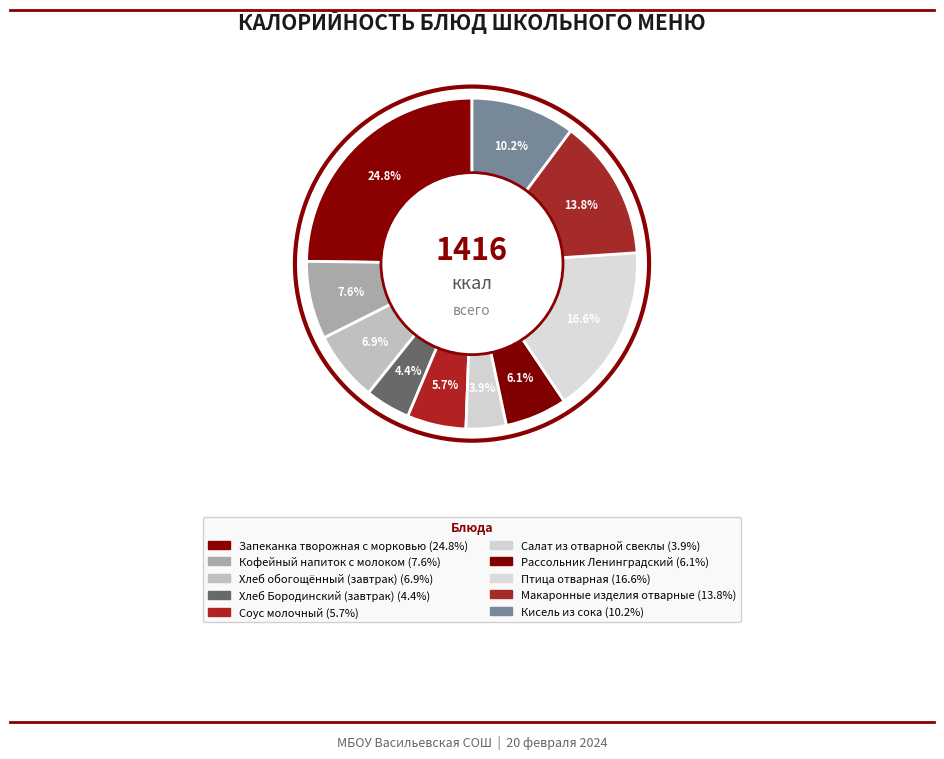

To the nearest percent, what percentage of the pie is Хлеб обогощённый (завтрак)?

7%